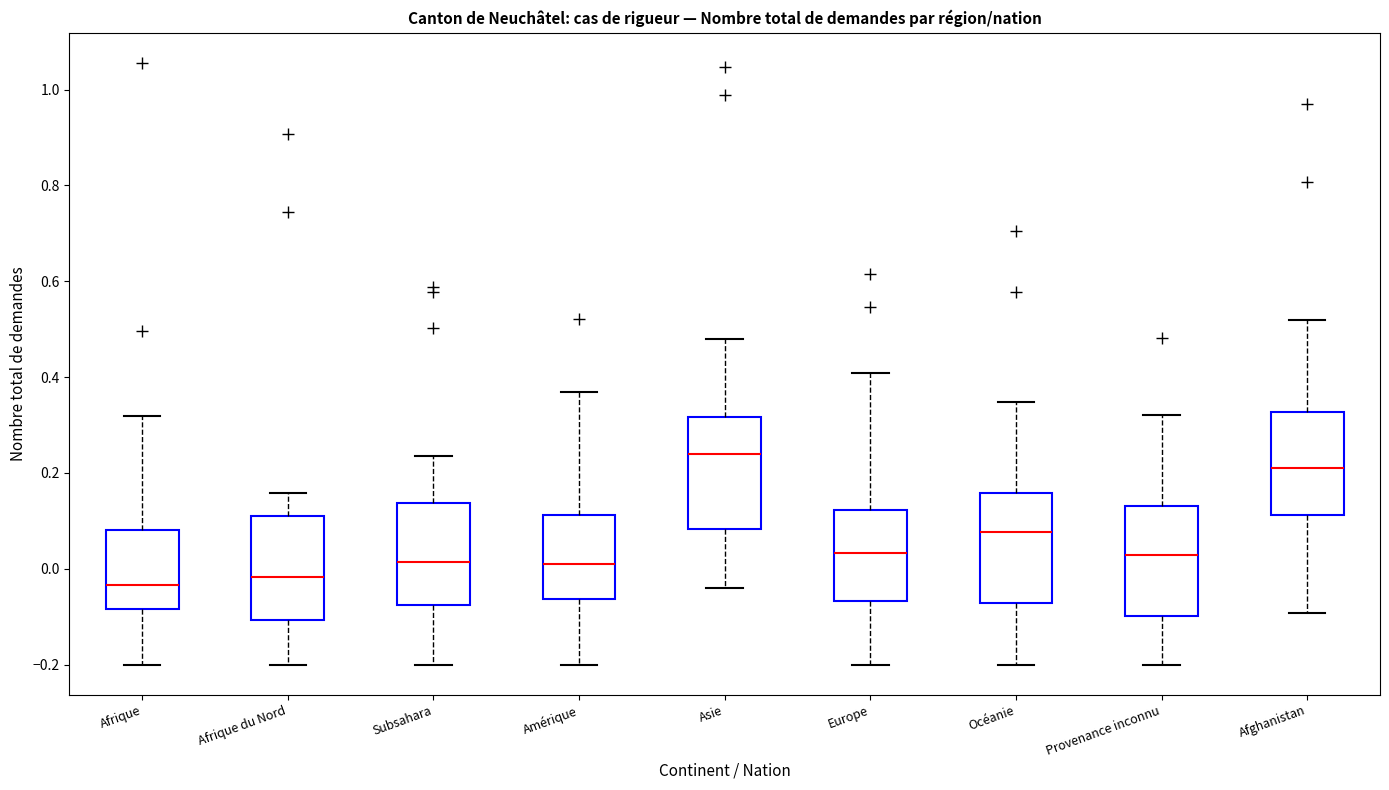

Where does the upper whisker of the box for Subsahara end on the y-axis? The values are not printed on the chart, so give them approximately, as read against the axis.

0.24